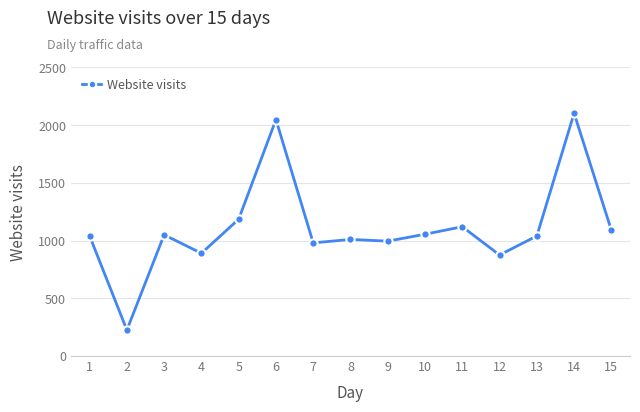

The value at 5 is 716. True or false?

False